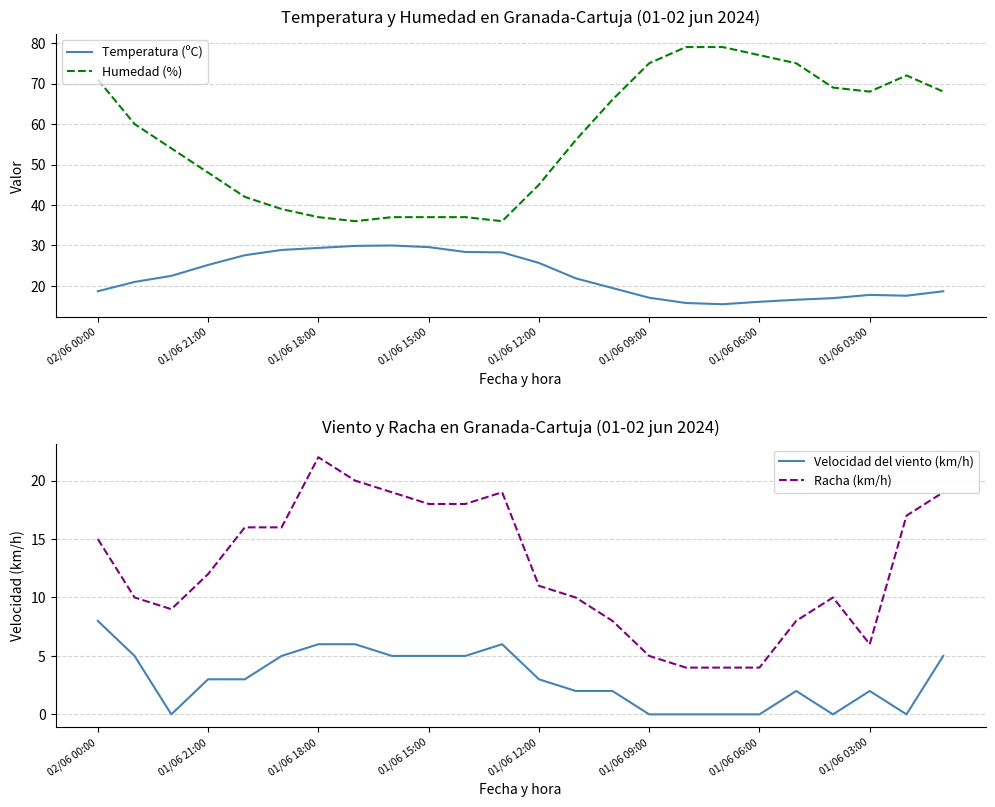

How many lines are shown in the chart?

4